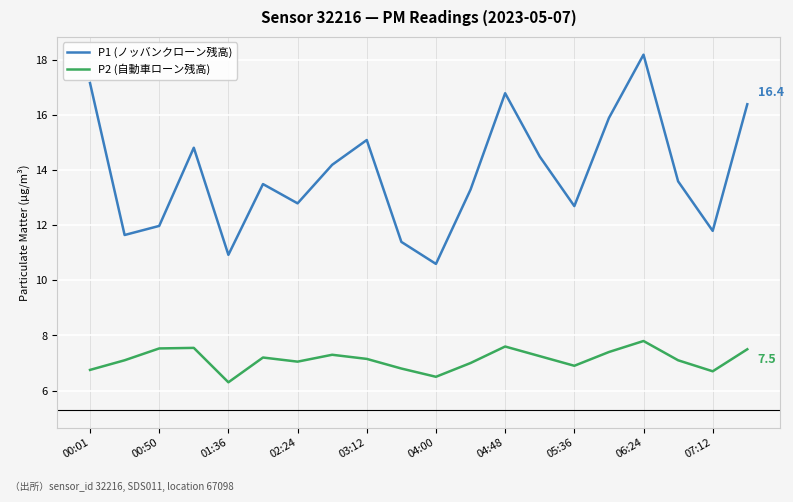

How many interior local peaks does the P1 (ノッバンクローン残高) series have?

5